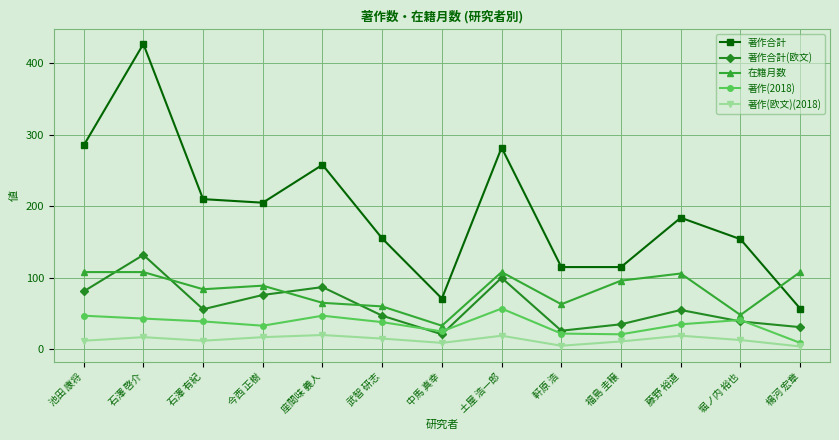

What value does the 著作合計 series have at 池田 康将, to the nearest 50?

300